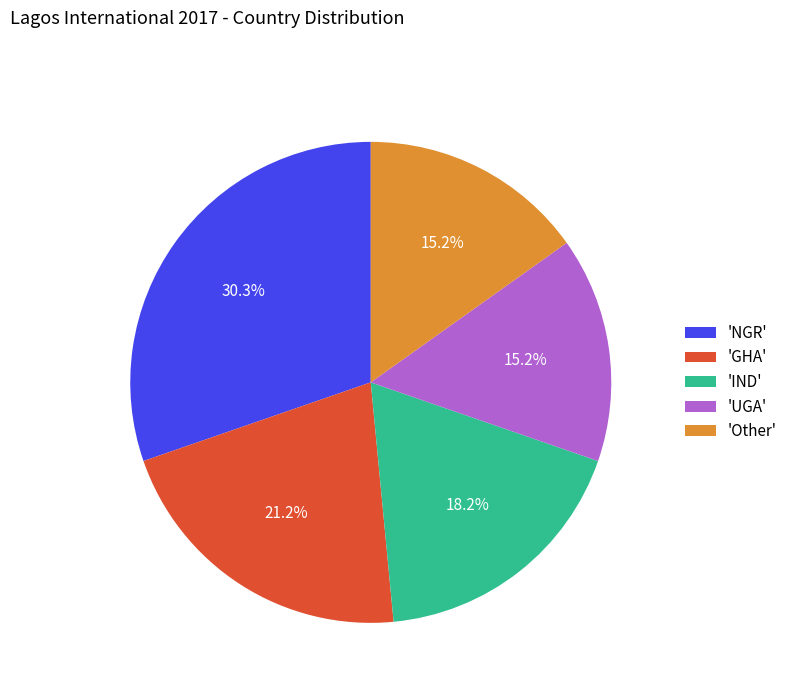

What percentage do 'NGR' and 'Other' together represent?

45.5%